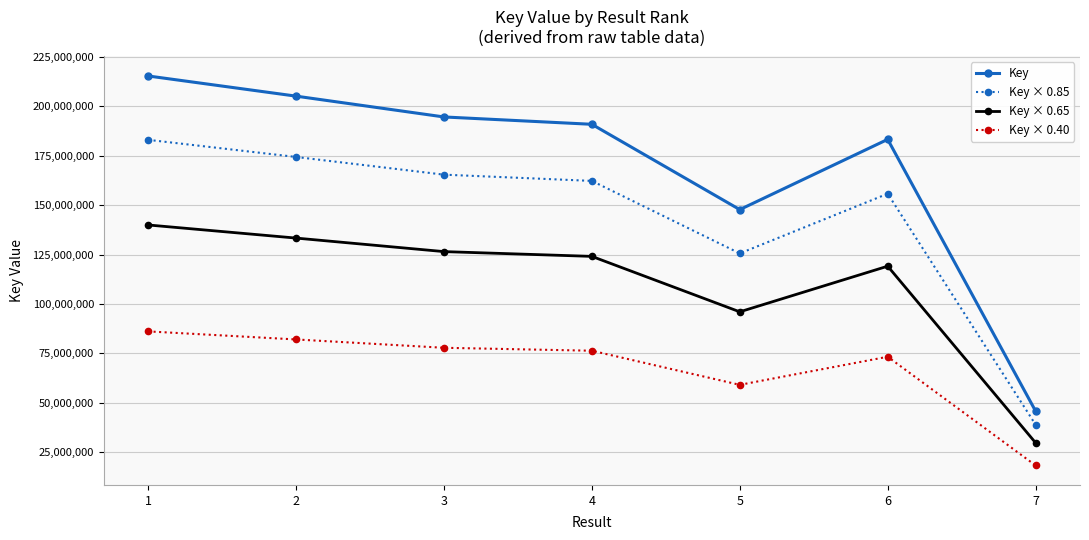

True or false: Key has a value of 183313100.0 at 6.

True